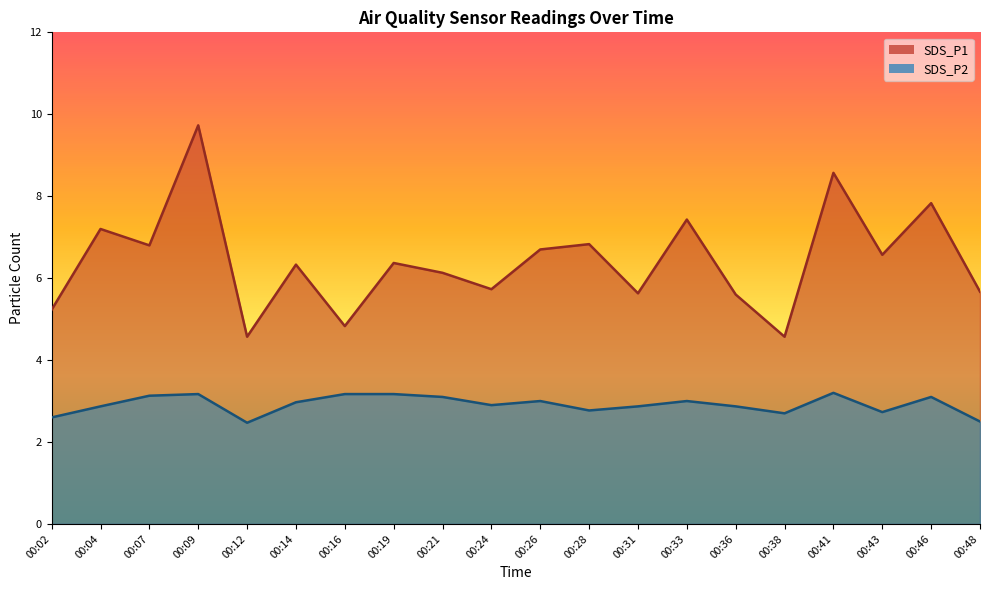

What is the maximum value shown in the chart?

9.7